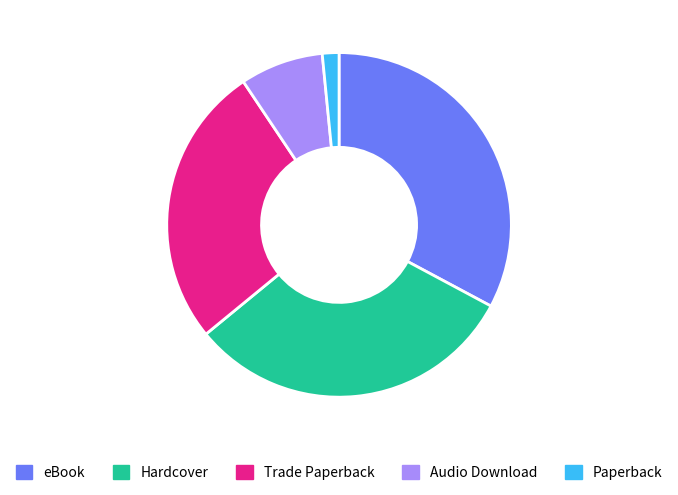

The eBook slice represents 33% of the pie. True or false?

True